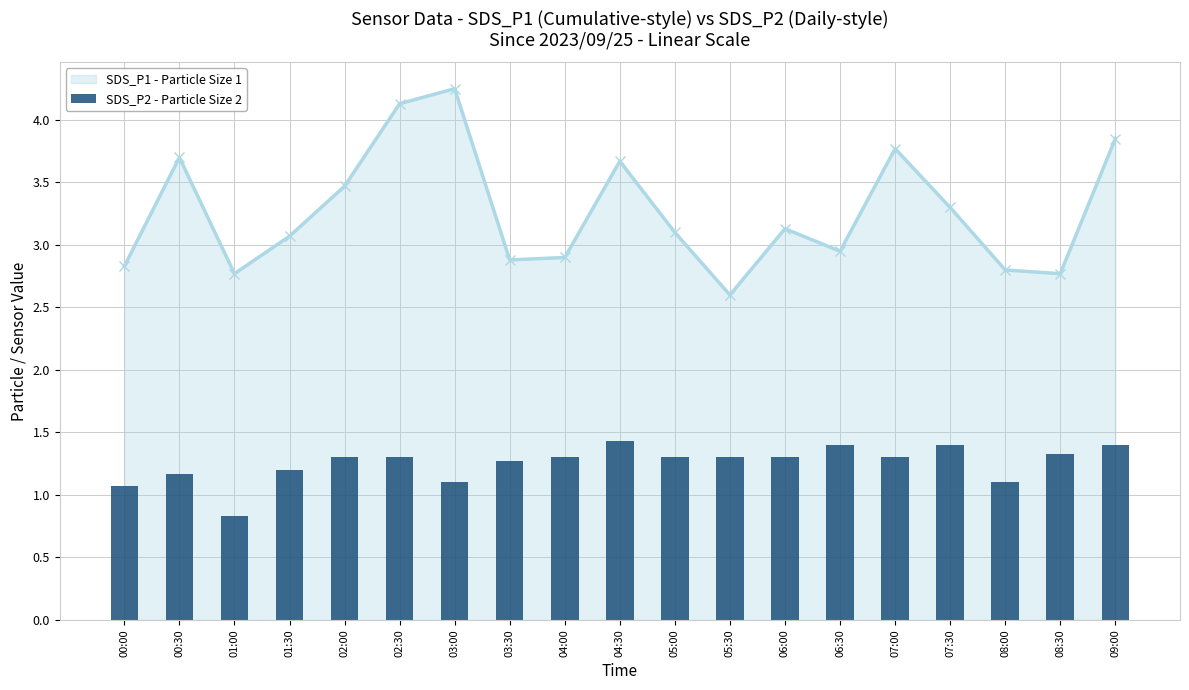

What is the minimum value shown in the chart?

0.8